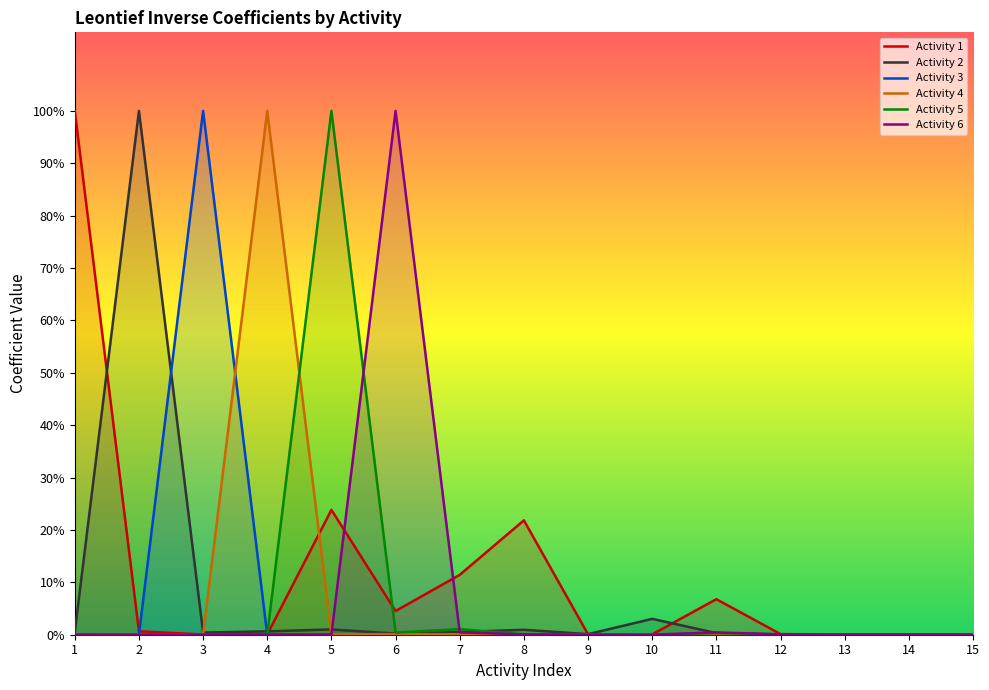

How many lines are shown in the chart?

6